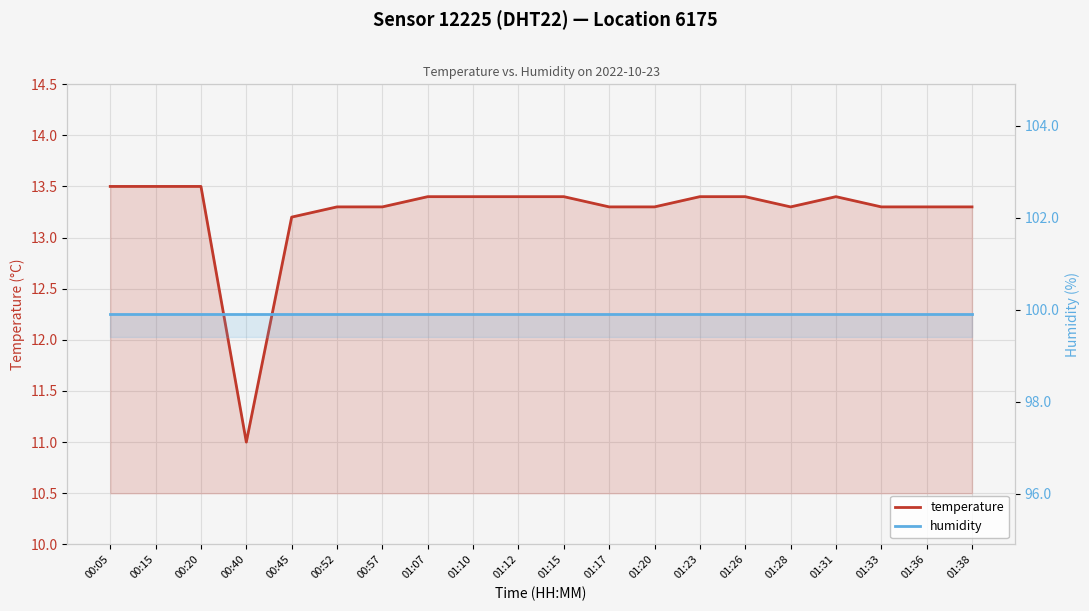

Reading left to right, list all the values displayed in this chart.

temperature: 13.5	13.5	13.5	11.0	13.2	13.3	13.3	13.4	13.4	13.4	13.4	13.3	13.3	13.4	13.4	13.3	13.4	13.3	13.3	13.3
humidity: 99.9	99.9	99.9	99.9	99.9	99.9	99.9	99.9	99.9	99.9	99.9	99.9	99.9	99.9	99.9	99.9	99.9	99.9	99.9	99.9